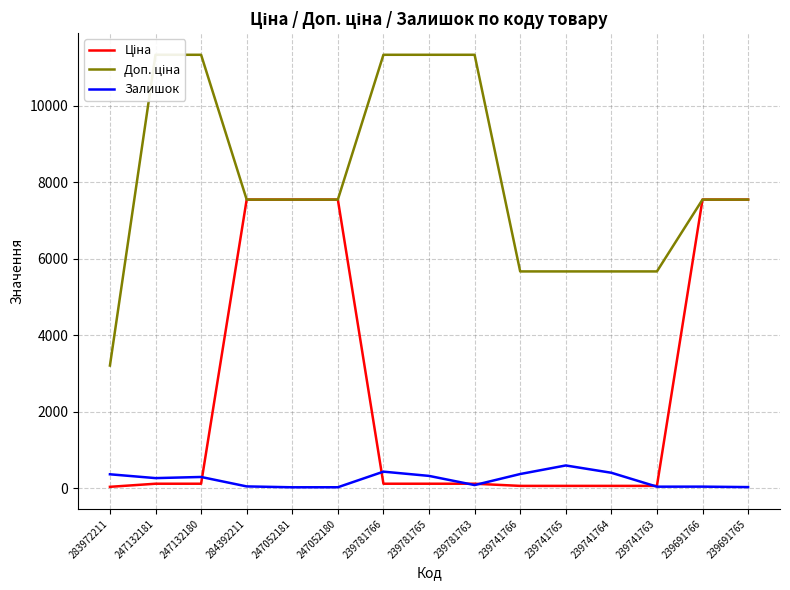

What is the sum of all Ціна values?

38554.9